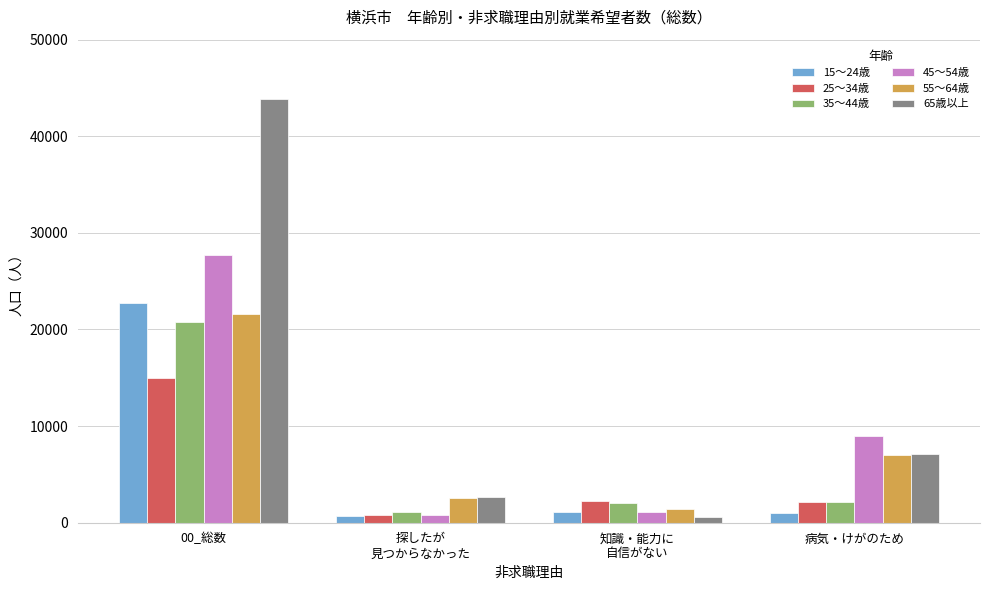

Which series has the largest total across all categories?

65歳以上